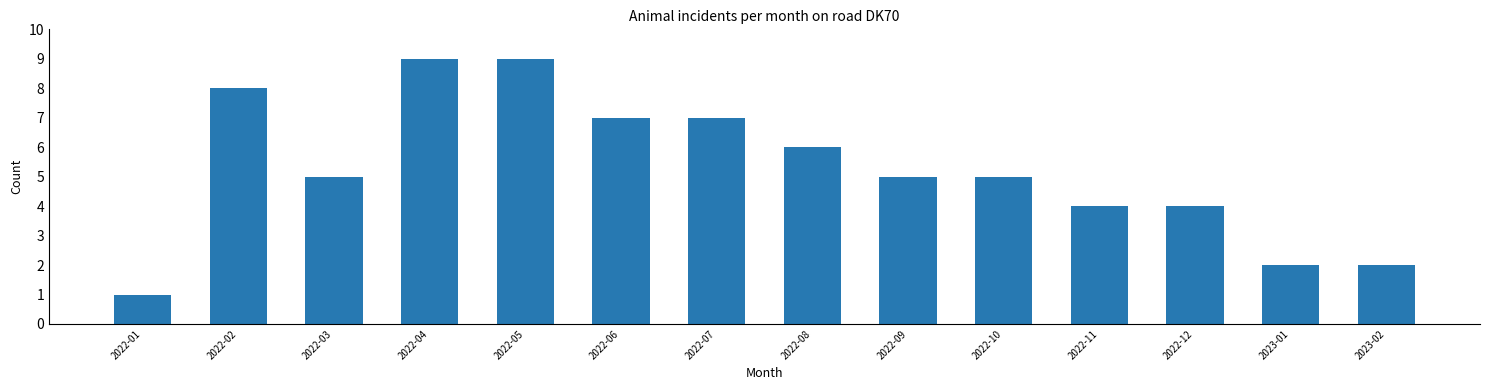

Reading left to right, transcribe all the data shown in this chart.

2022-01=1	2022-02=8	2022-03=5	2022-04=9	2022-05=9	2022-06=7	2022-07=7	2022-08=6	2022-09=5	2022-10=5	2022-11=4	2022-12=4	2023-01=2	2023-02=2